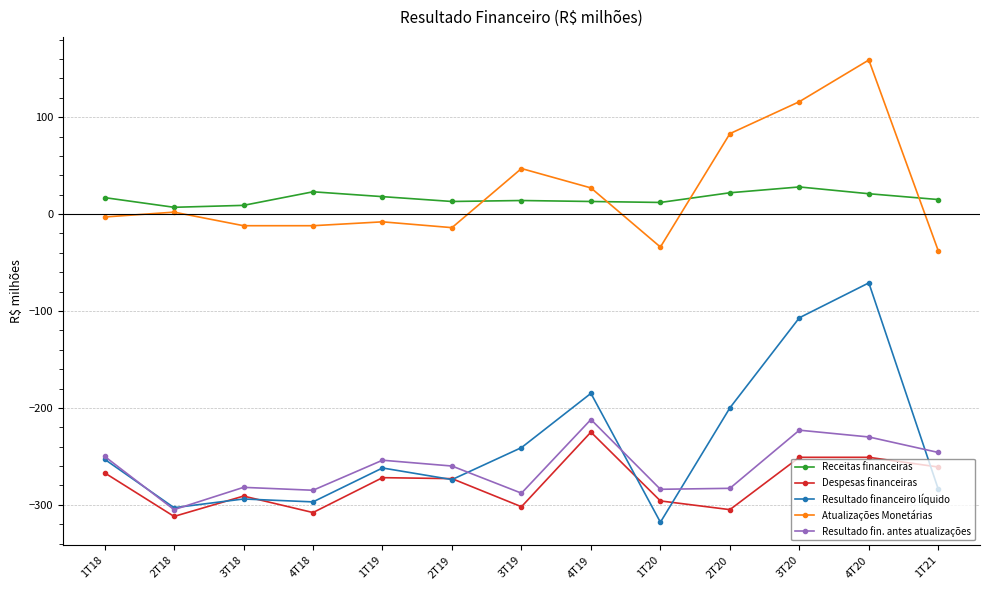

True or false: Receitas financeiras has more than 0 points higher than both neighbors.

True